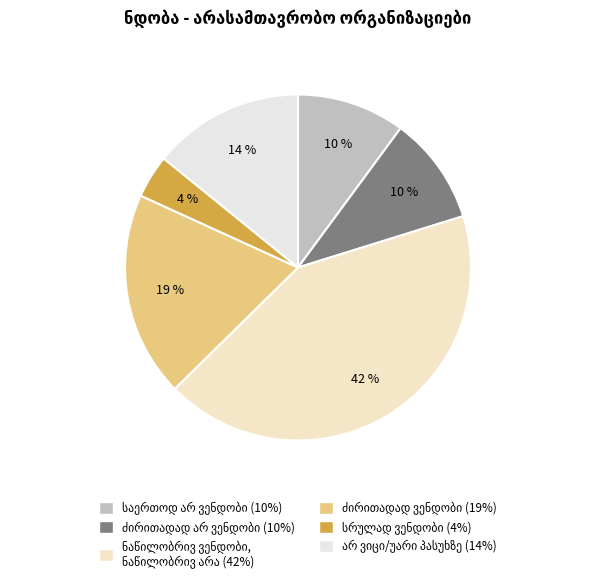

What is the smallest slice in the pie chart?

სრულად ვენდობი